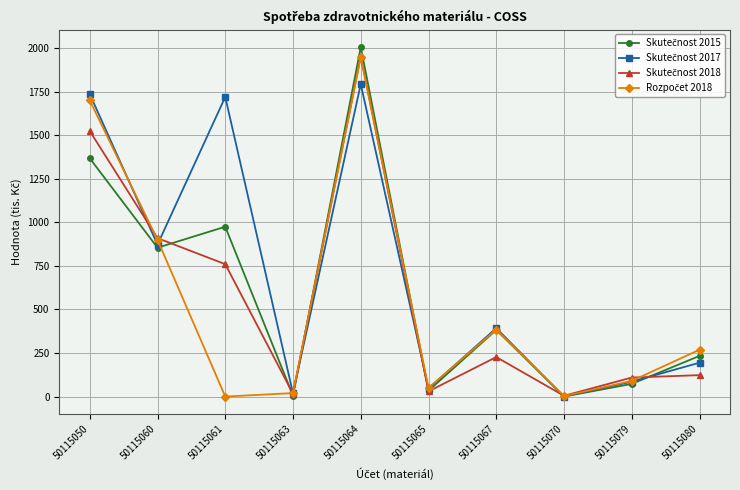

Which category has the highest value across all series?

50115064